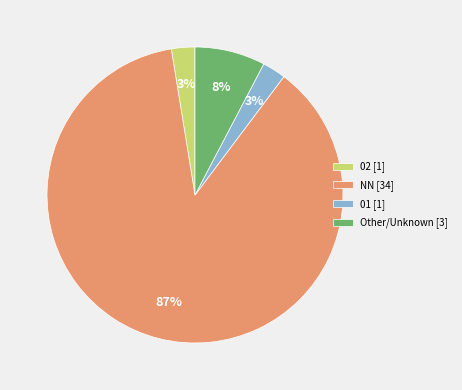

To the nearest percent, what is the average slice percentage?

25%